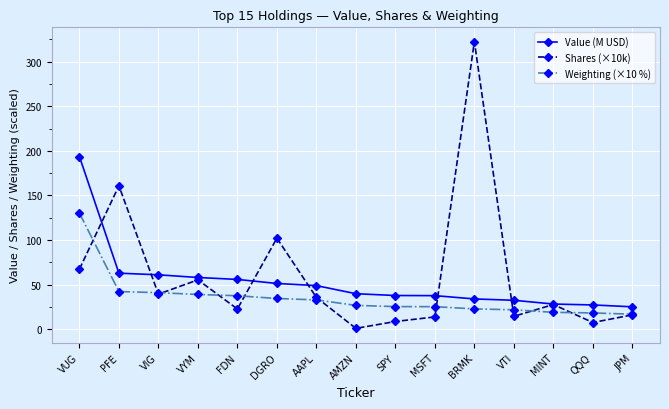

List the series in order of their peak value, highest first.

Shares (×10k), Value (M USD), Weighting (×10 %)